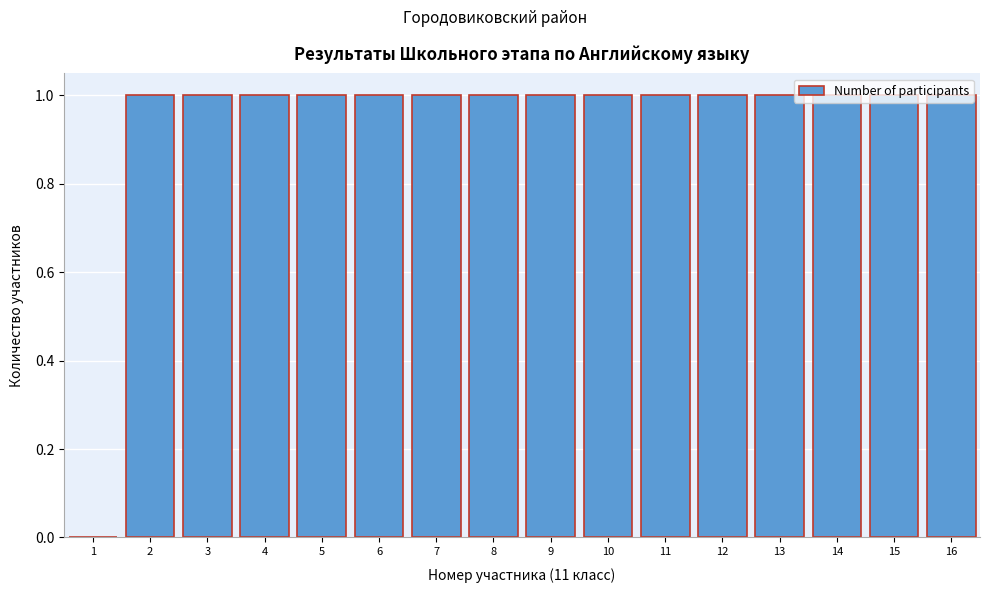

Is it true that the value at 15 is 1?

True